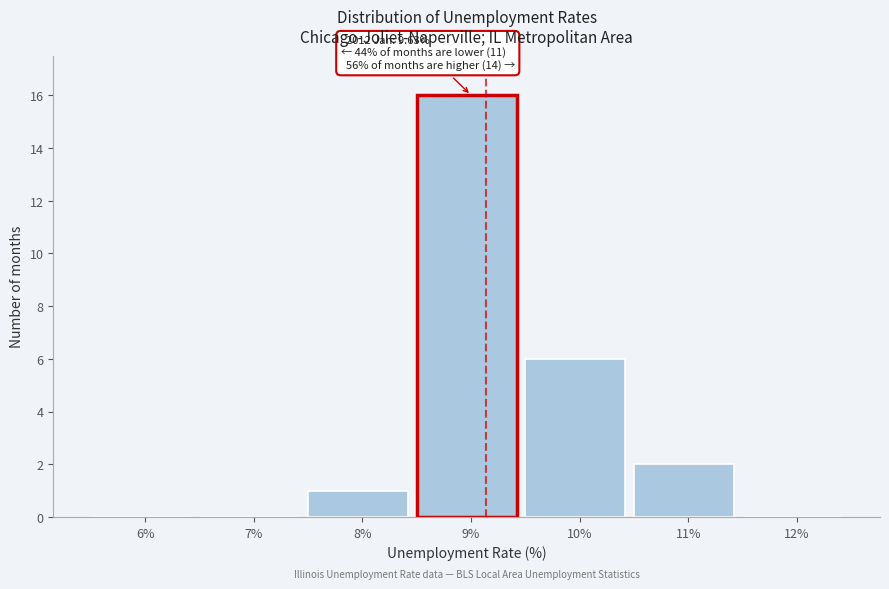

Reading left to right, list all the values displayed in this chart.

6%=0	7%=0	8%=1	9%=16	10%=6	11%=2	12%=0